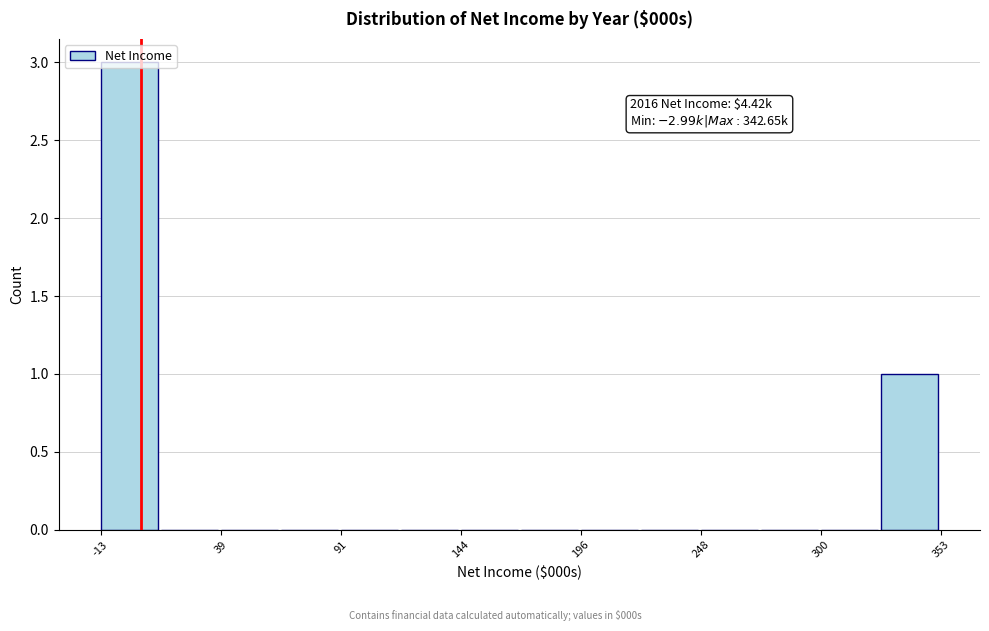

Around what value on the x-axis is the tallest bar? Give the approximate position of its centre, as read against the axis.

0